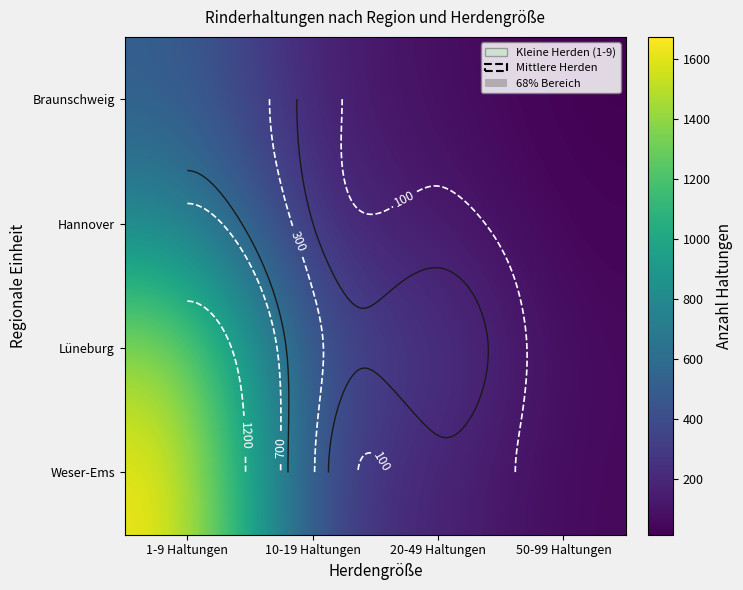

What is the sum of the Weser-Ems values at 1-9 Haltungen and 50-99 Haltungen?

1724